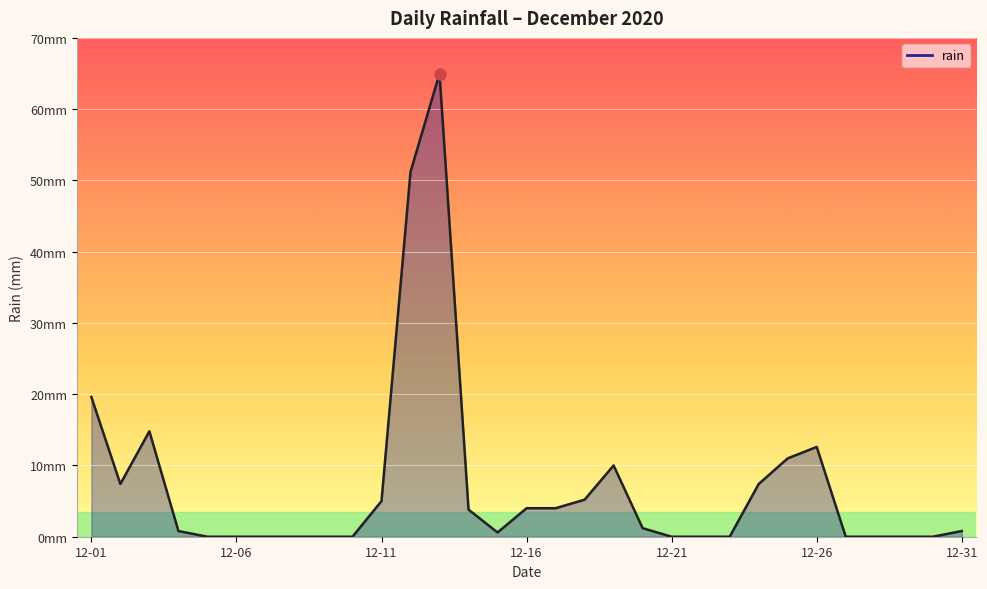

Is this an area chart (filled region under the line)?

Yes